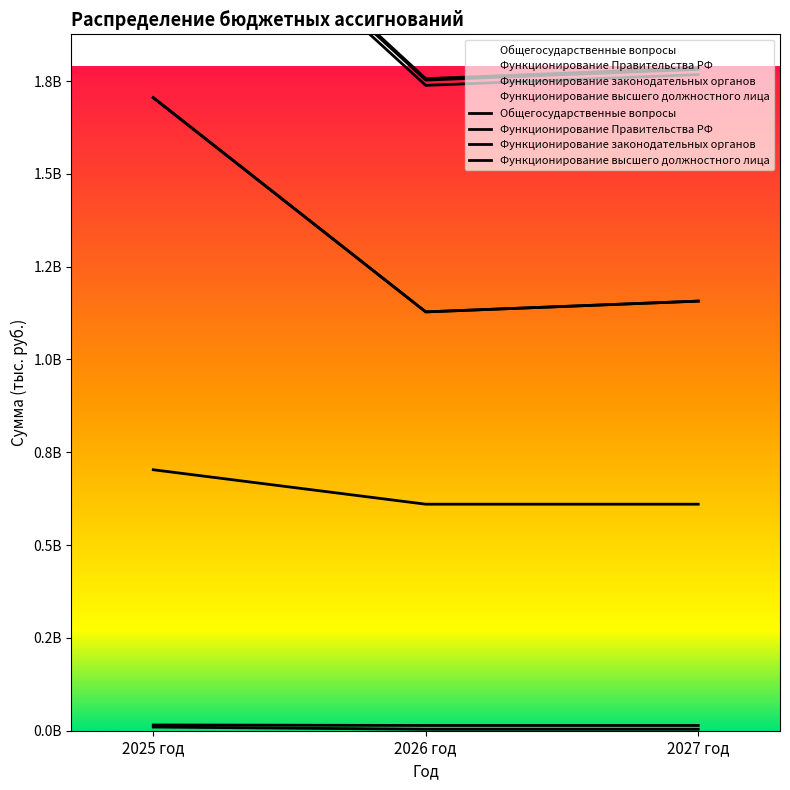

At which label is Функционирование законодательных органов closest to 14840164?

2026 год